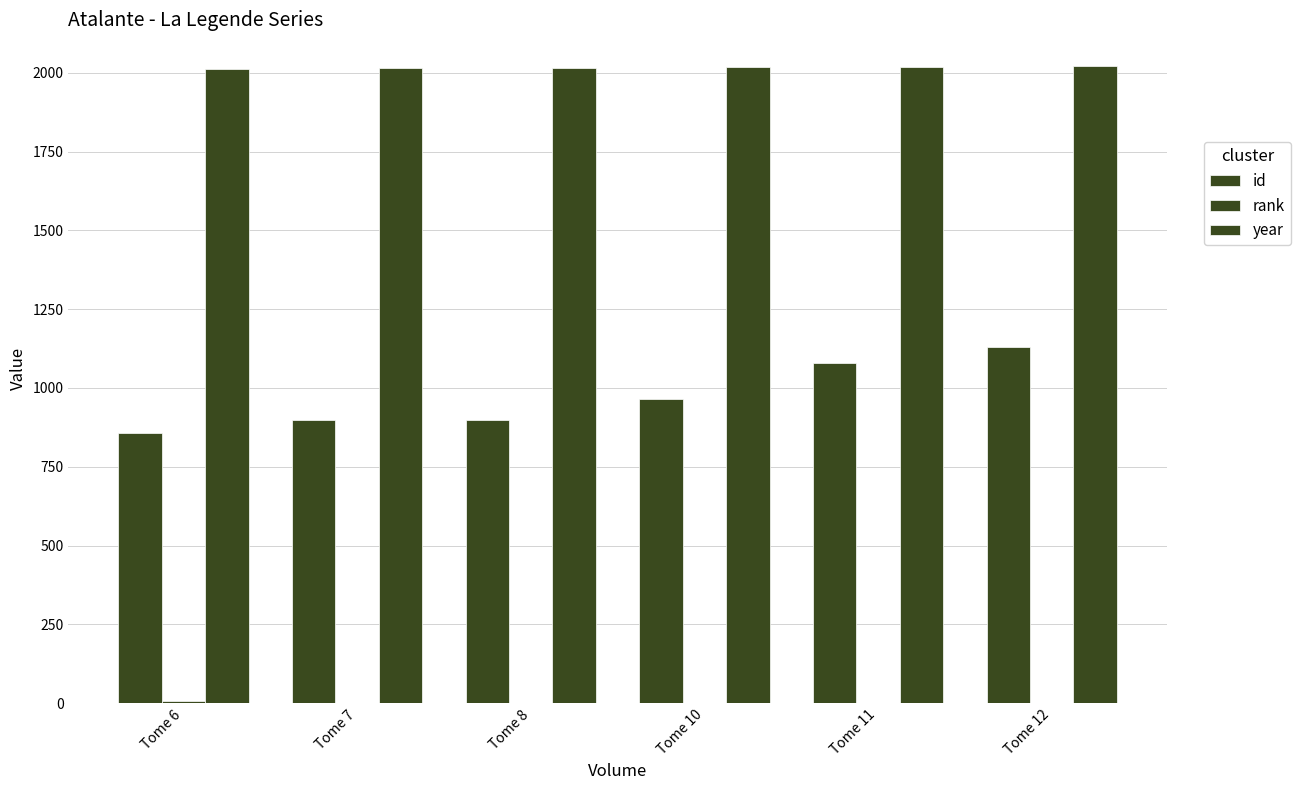

Reading left to right, list all the values displayed in this chart.

id: 858	898	899	966	1079	1131
rank: 6	1	1	1	1	1
year: 2013	2014	2015	2017	2019	2021